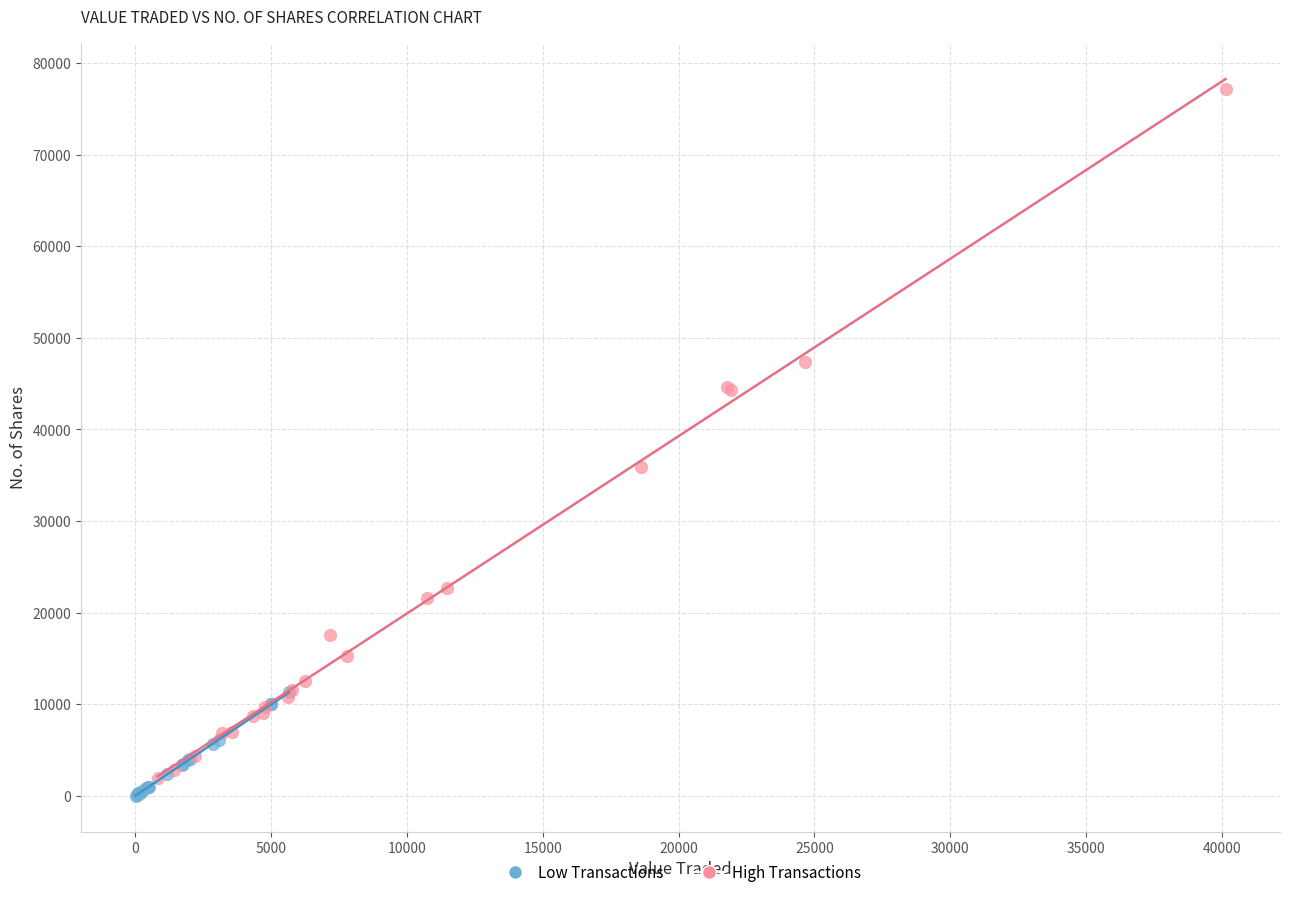

Which series contains the highest Y value?

High Transactions